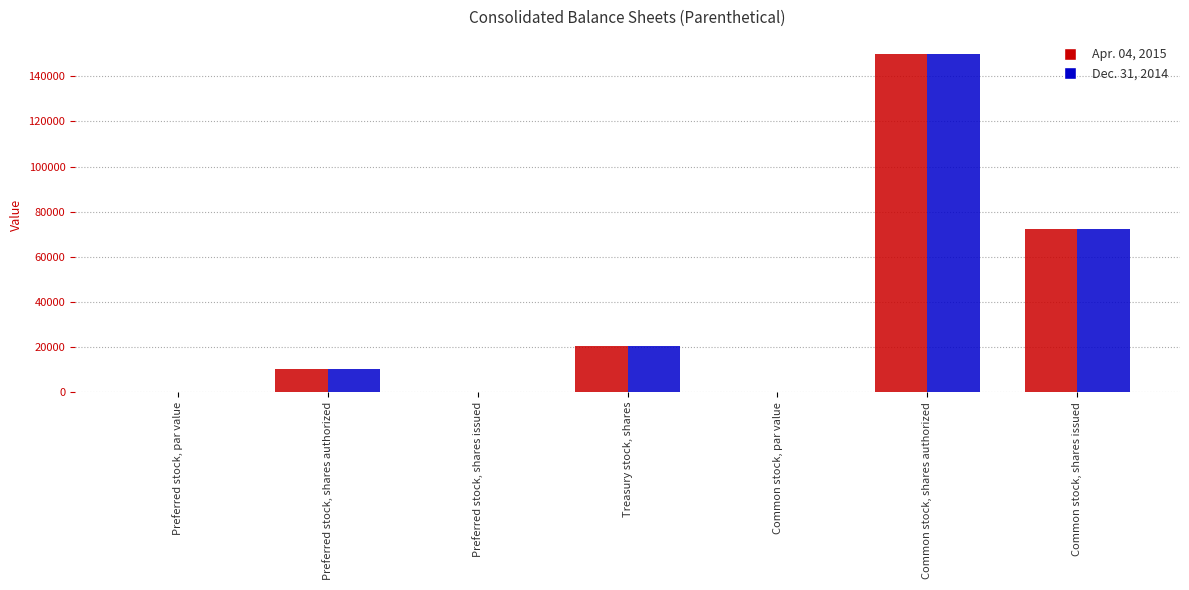

Is the value of Apr. 04, 2015 at Treasury stock, shares greater than the value of Dec. 31, 2014 at Preferred stock, shares issued?

Yes